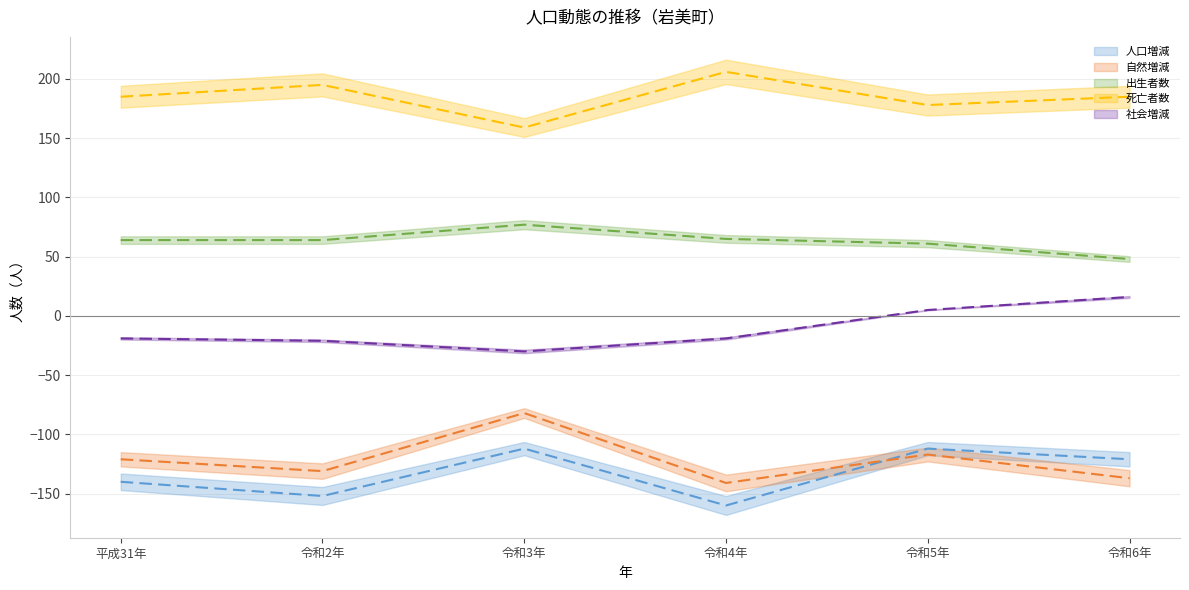

Is it true that 社会増減 (line) equals -19 at 平成31年?

True